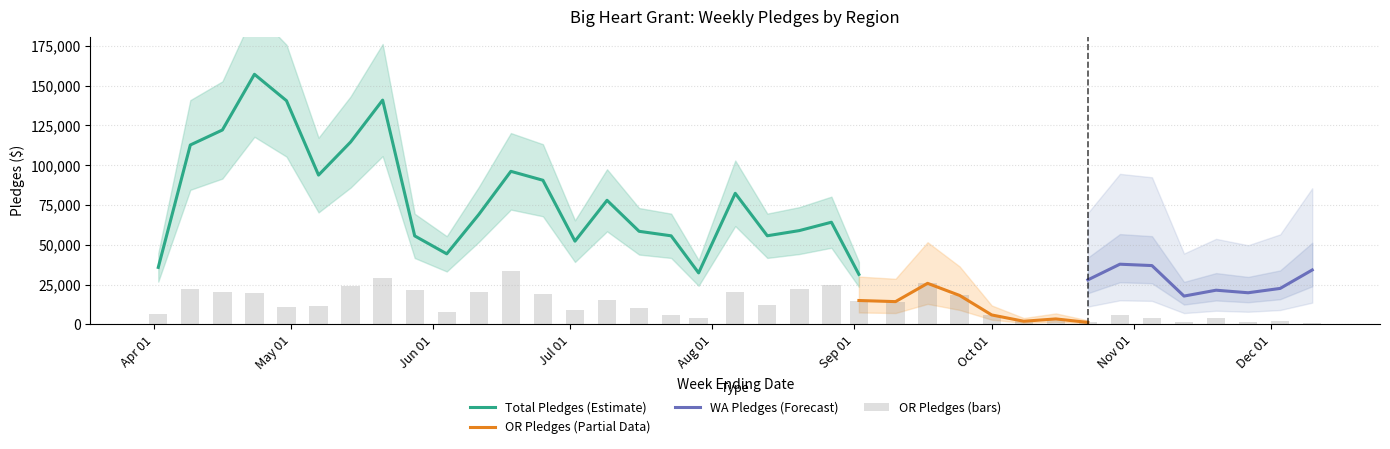

What is the highest value of the Total Pledges (Estimate) series?

157154.8